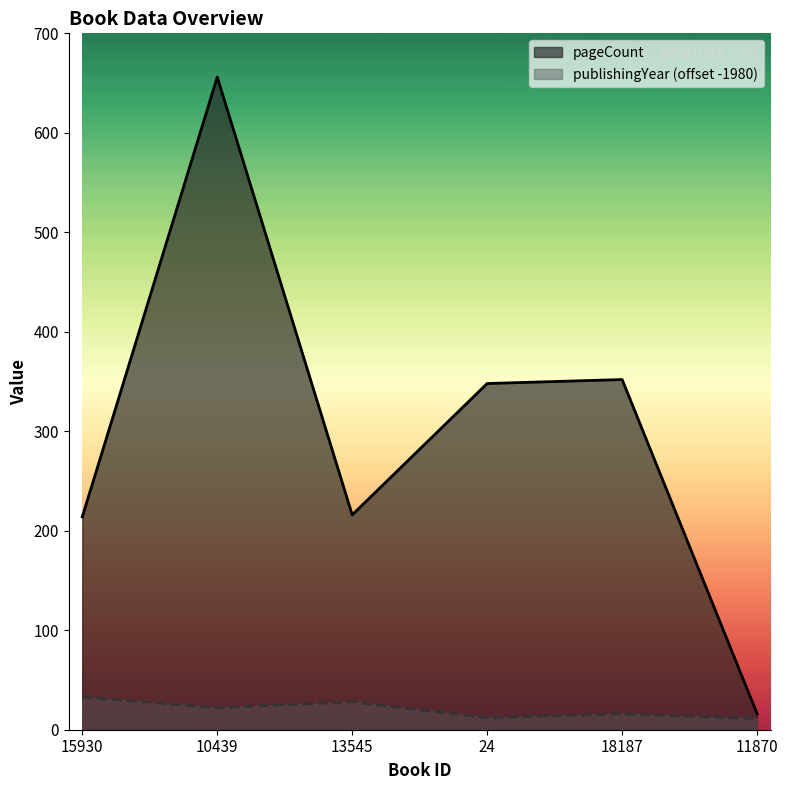

What is the smallest value displayed?

11